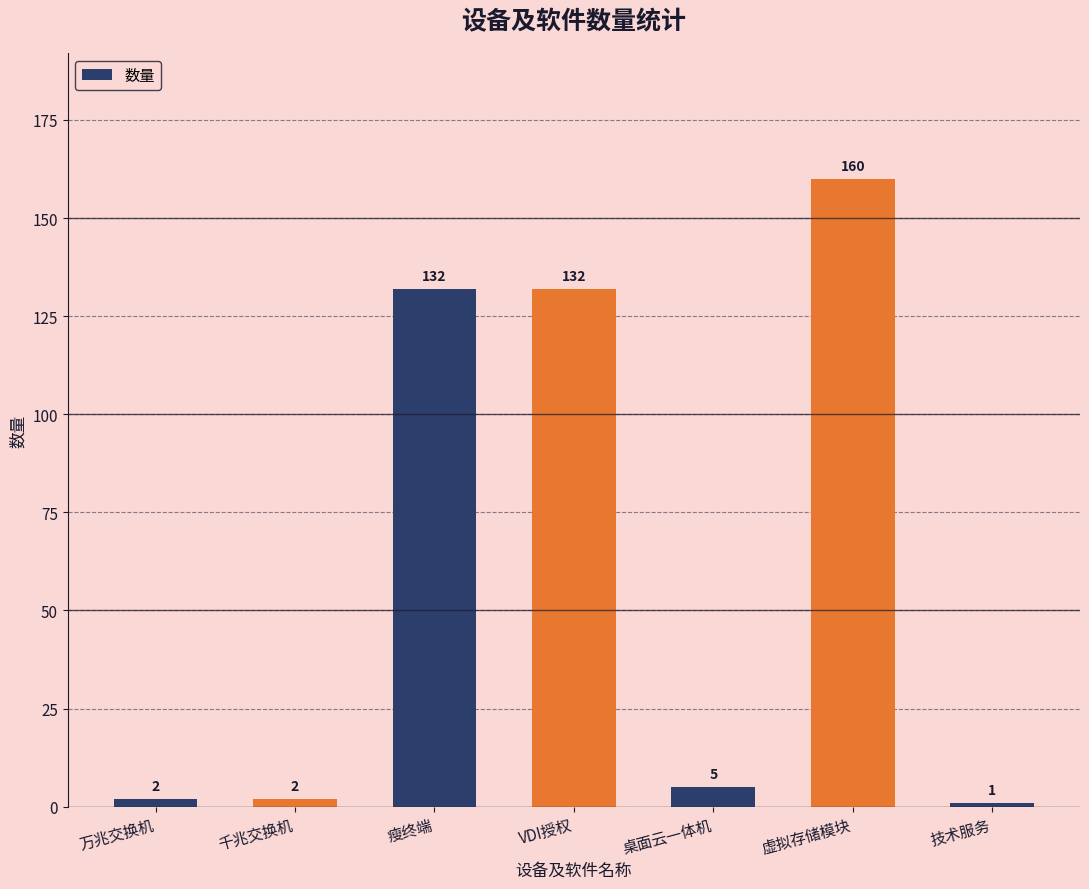

What is the label of the 1st bar from the right?

技术服务